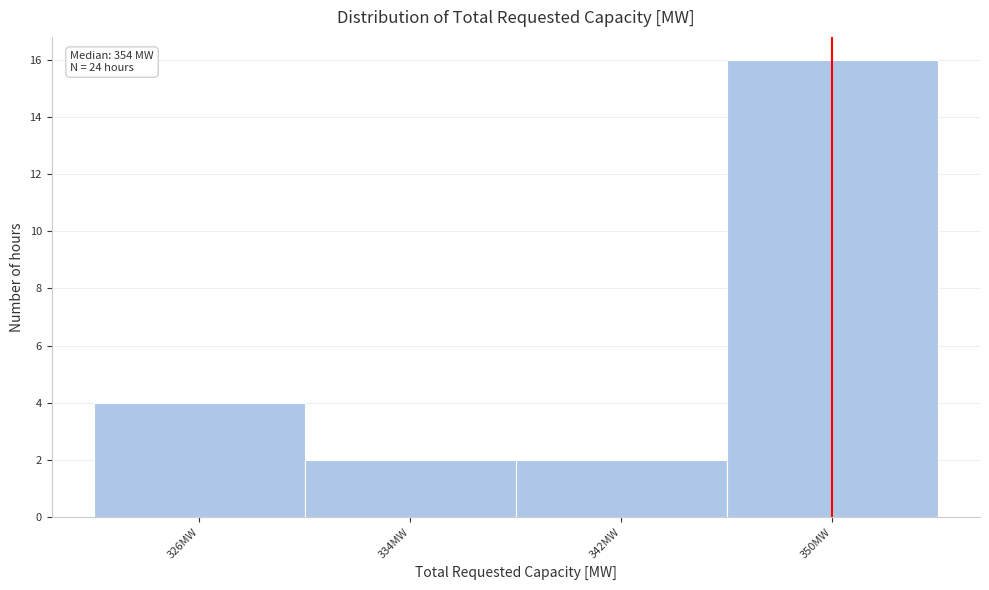

Reading left to right, what are all the values shown in this chart?

326MW=4	334MW=2	342MW=2	350MW=16